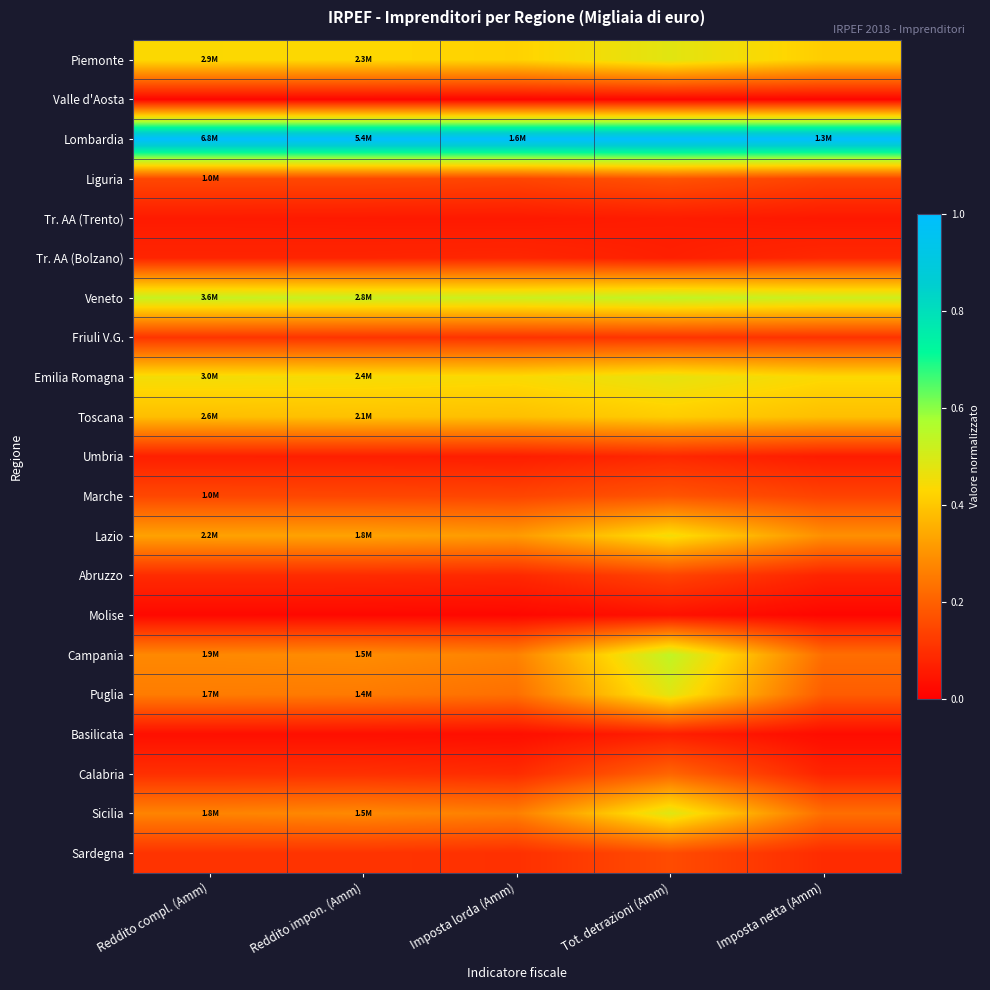

What is the spread (max minus min) of values at Imposta lorda (Amm)?

1.0